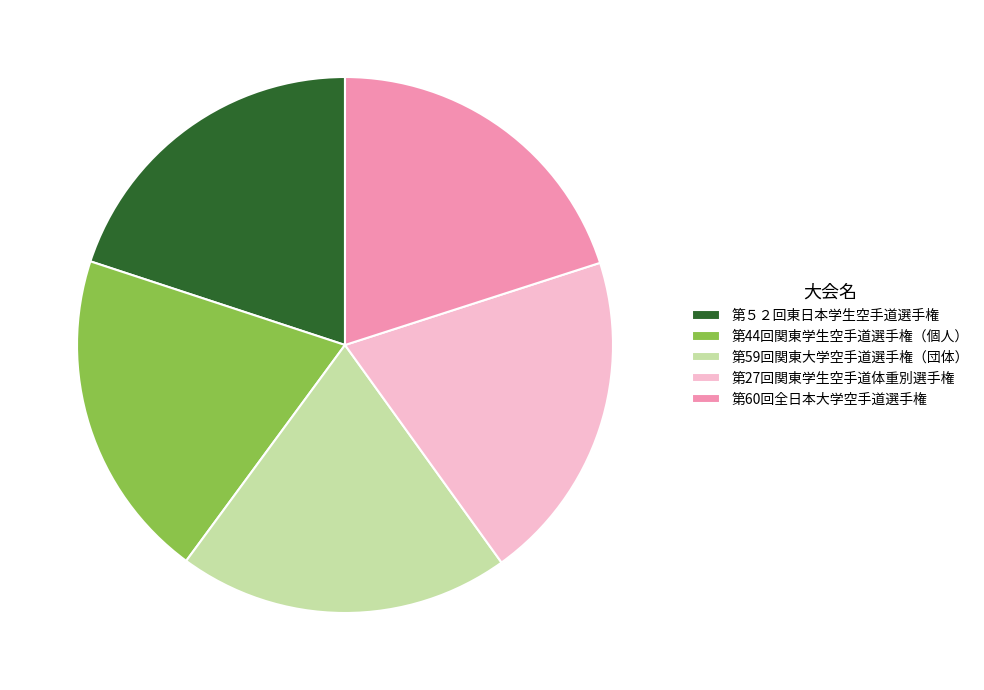

What is the ratio of the value at 第59回関東大学空手道選手権（団体） to the value at 第44回関東学生空手道選手権（個人）?

1.0